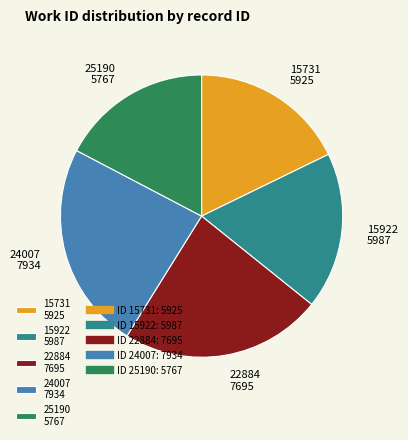

Approximately how many times larger is the value at 24007 compared to 15731?

1.3